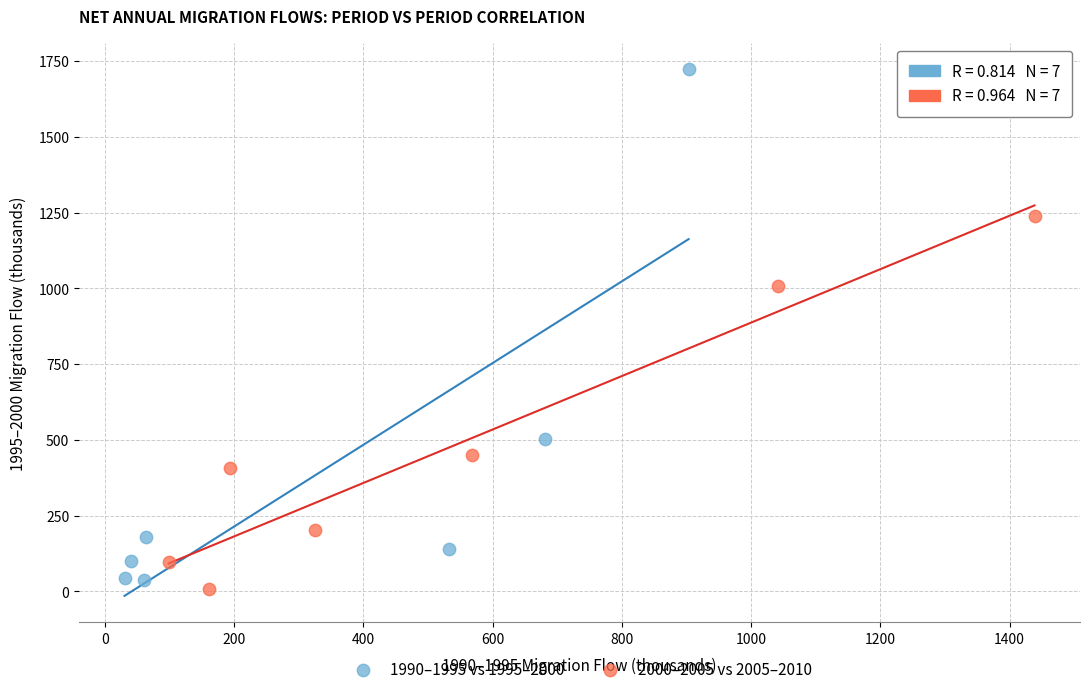

Which series has the largest Y range (max minus min)?

1990–1995 vs 1995–2000